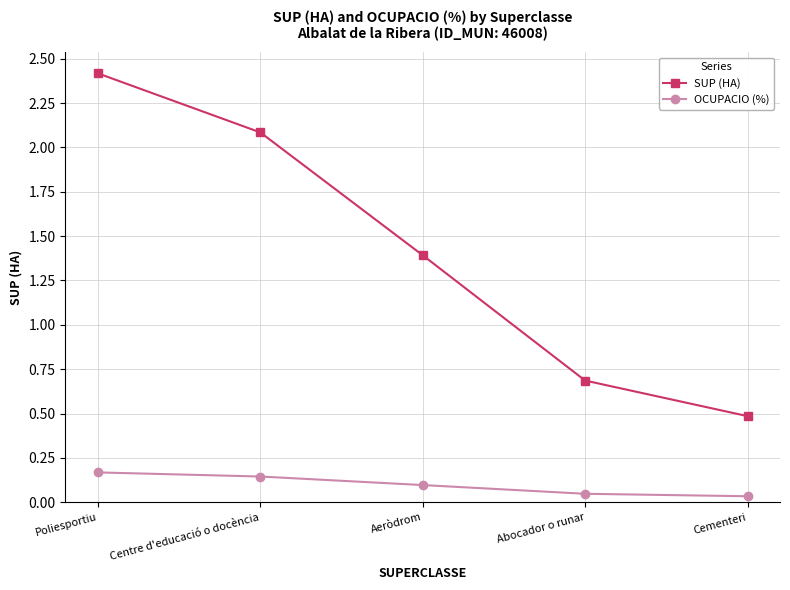

How many lines are shown in the chart?

2